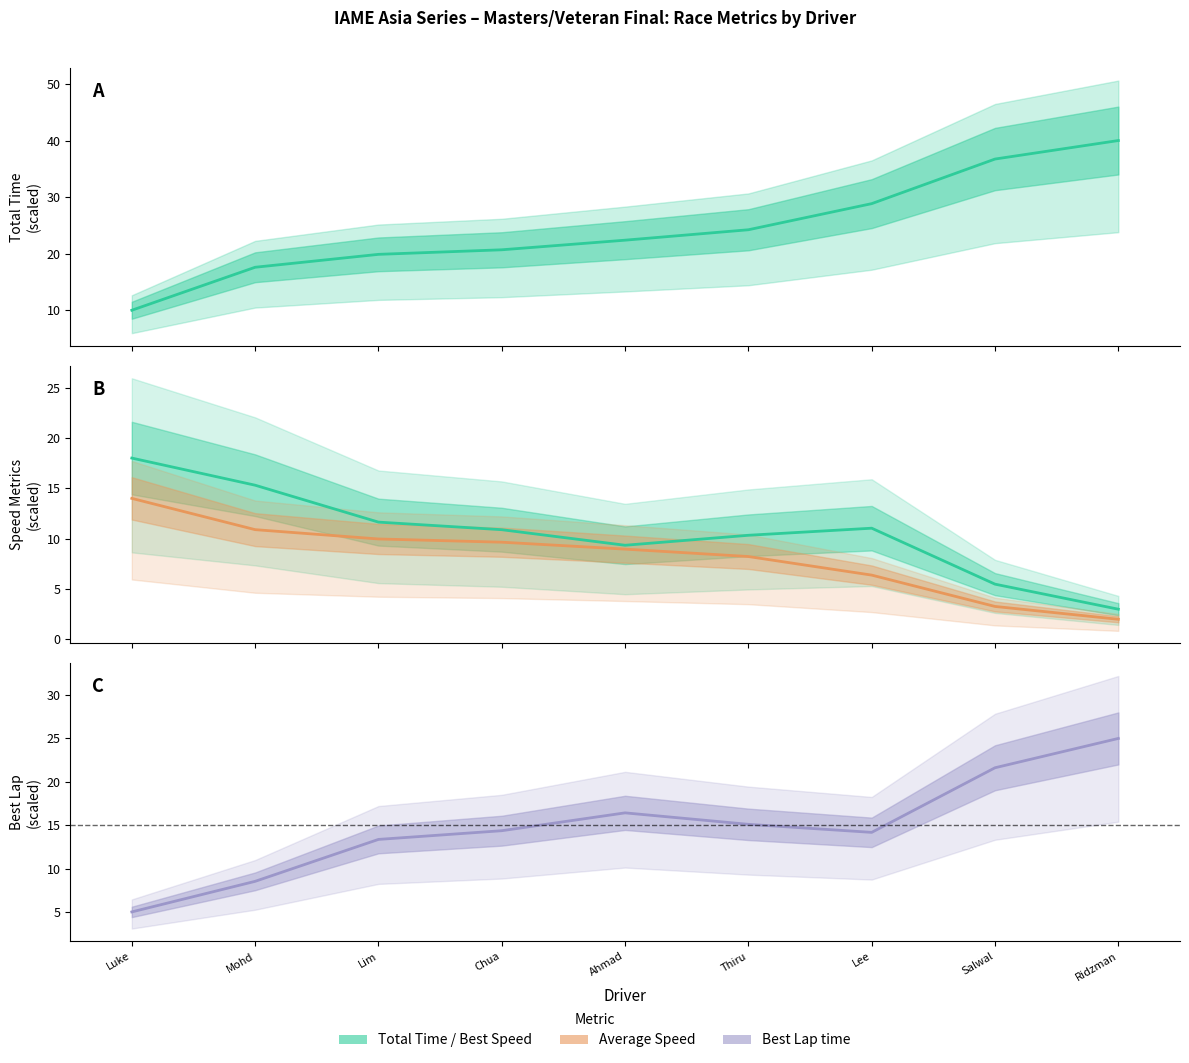

How many lines are shown in the chart?

4